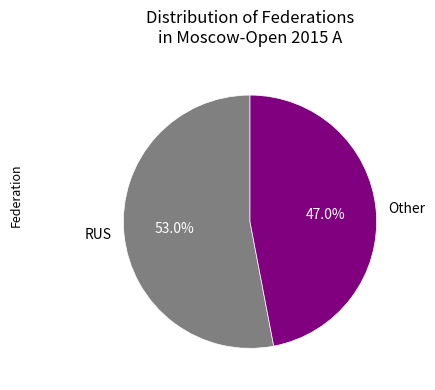

To the nearest percent, what is the average slice percentage?

50%